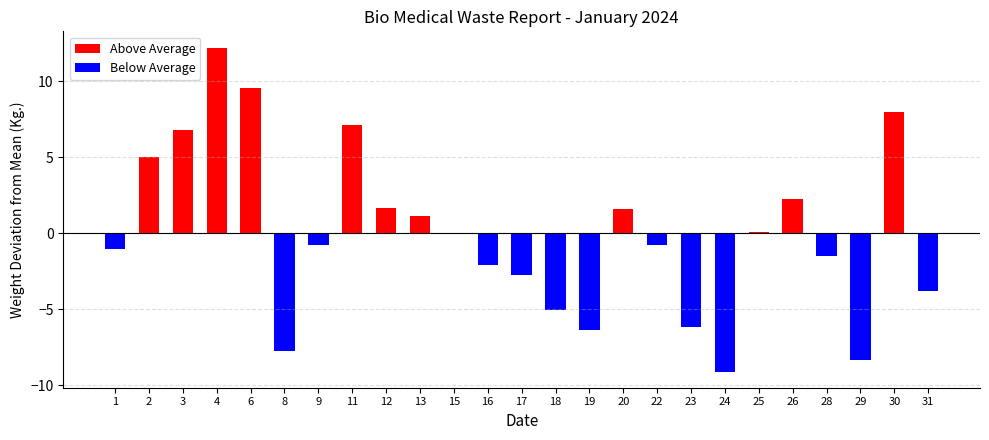

Between 18 and 19, which series saw the biggest shift?

Blue Containers Wt.(Kg.)